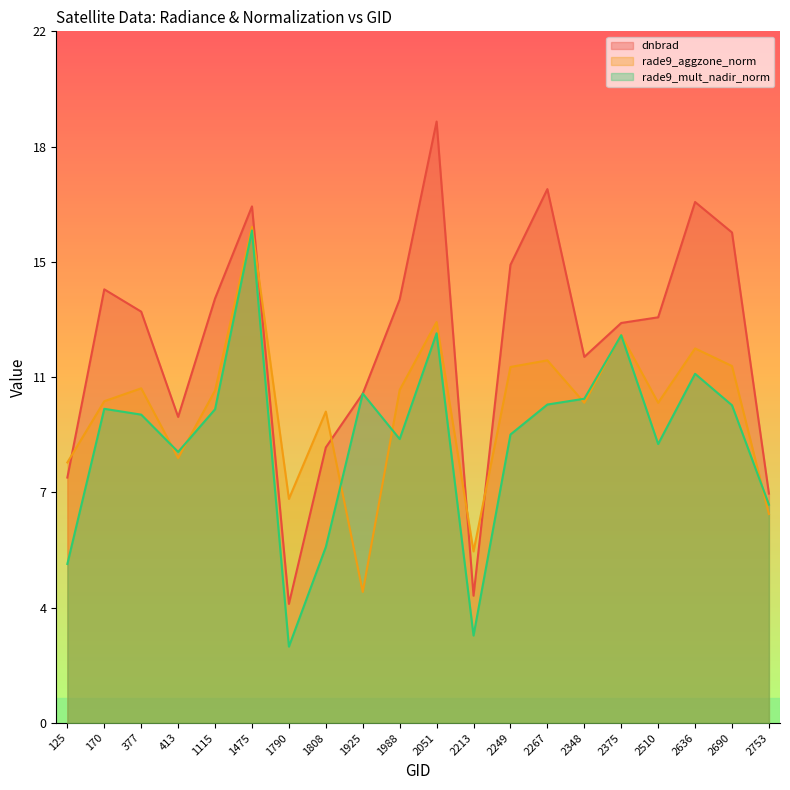

What is the approximate value of rade9_aggzone_norm at 2690?

11.4